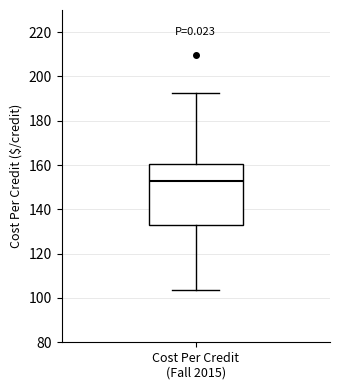

Where is the upper edge of the box for Cost Per Credit (Fall 2015) on the y-axis? The values are not printed on the chart, so give them approximately, as read against the axis.

160